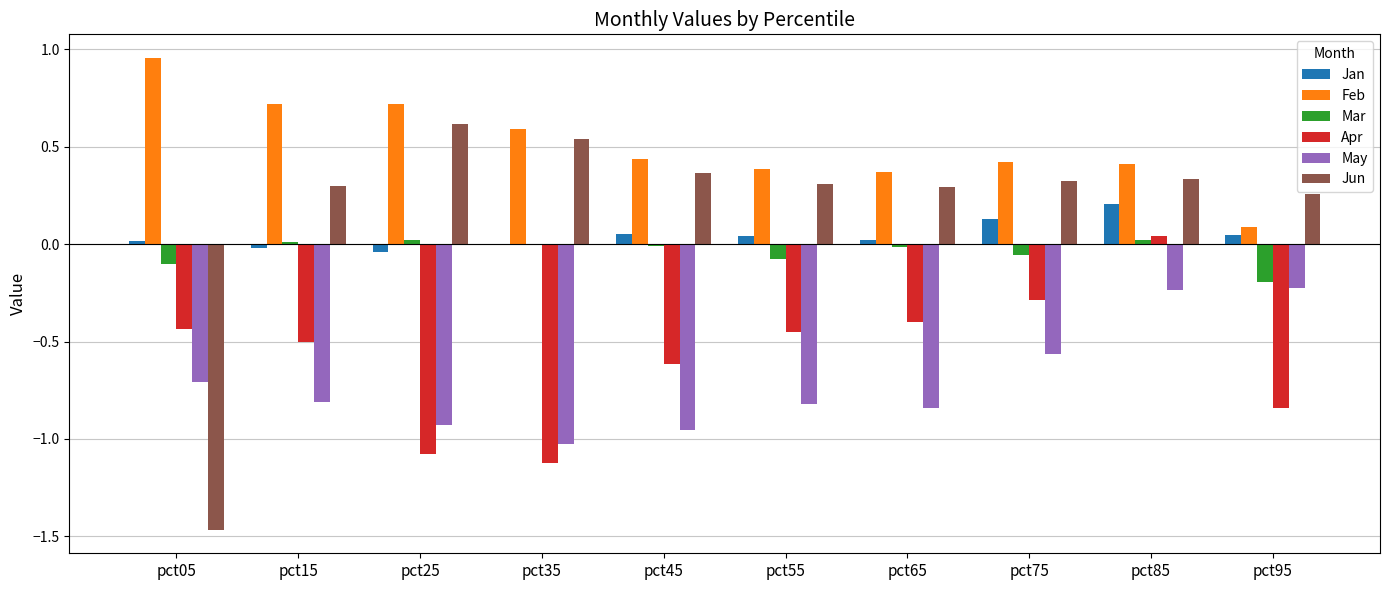

What is the total value across all series at pct25?

-0.7